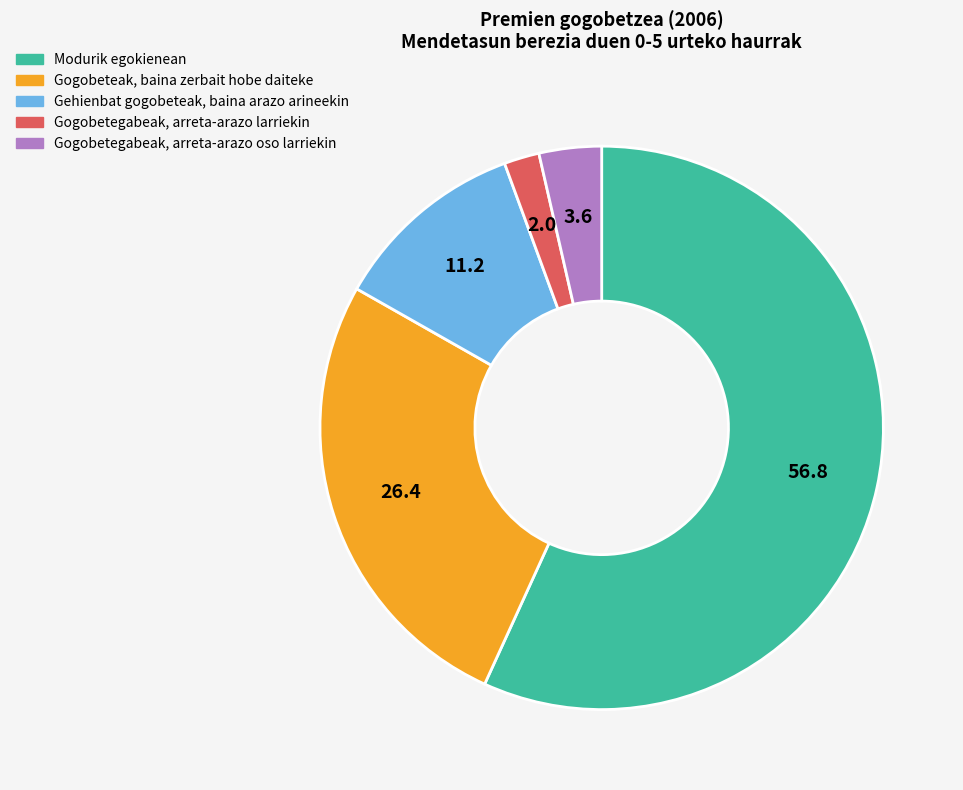

Is there a majority slice in this chart?

Yes